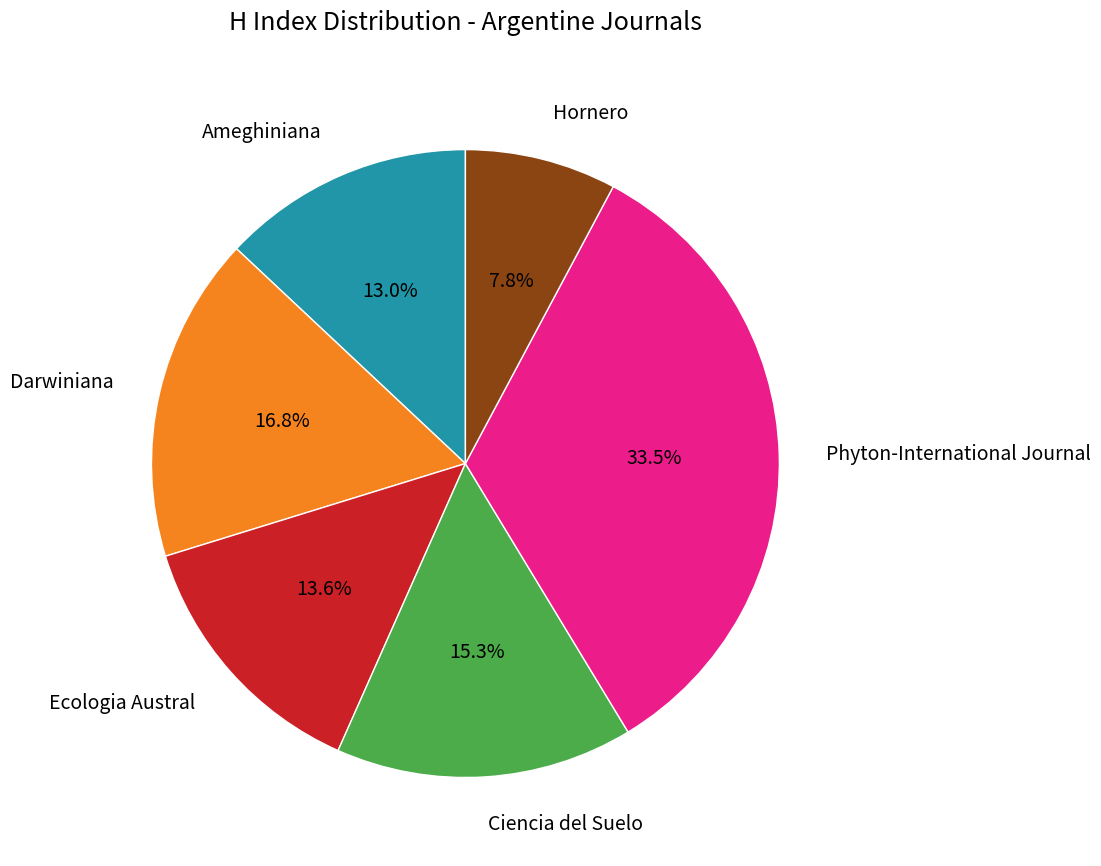

Is there a majority slice in this chart?

No